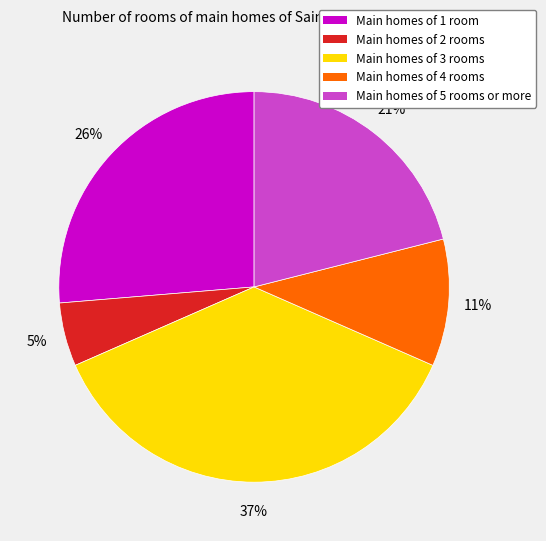

Is there any slice that represents more than half of the pie?

No